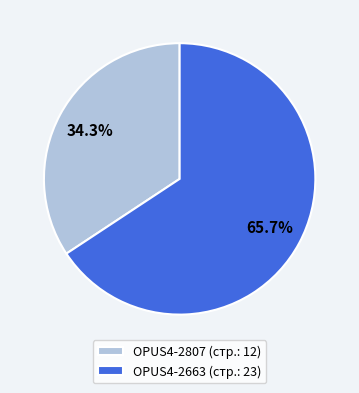

Is there any slice that represents more than half of the pie?

Yes